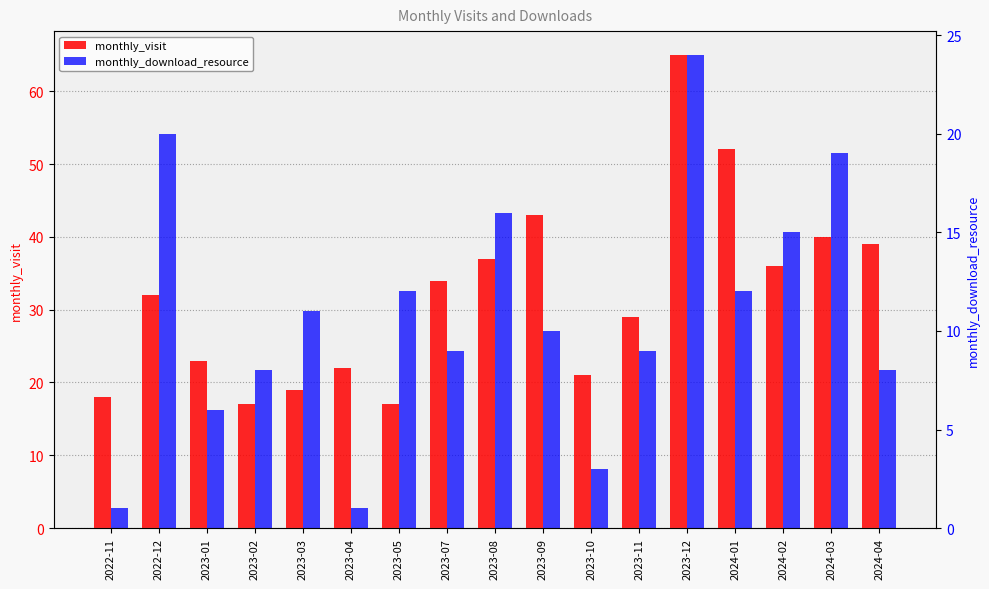

What is the label of the 15th bar from the left?

2024-02